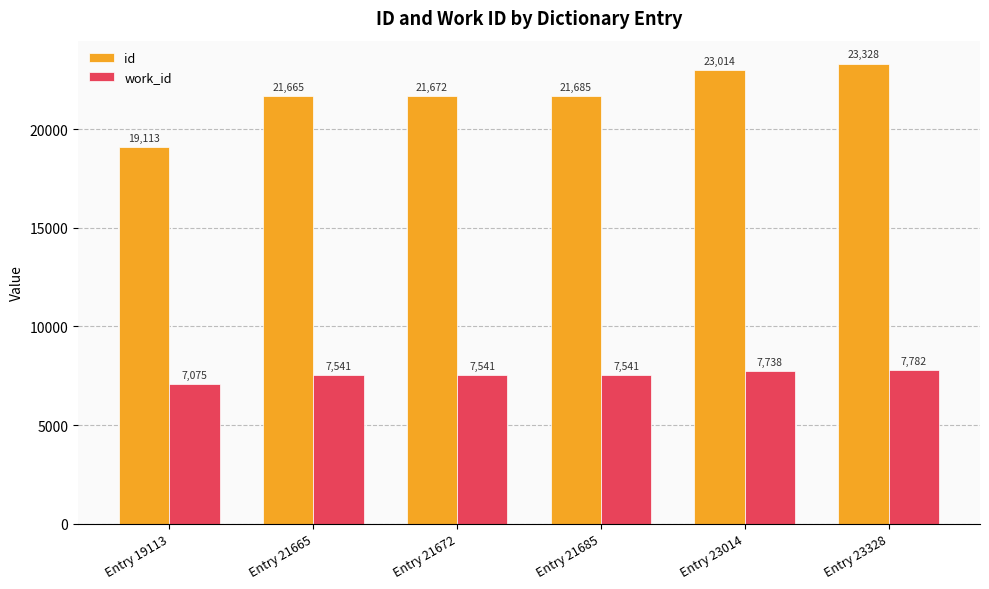

At which category is the sum across all series the highest?

Entry 23328